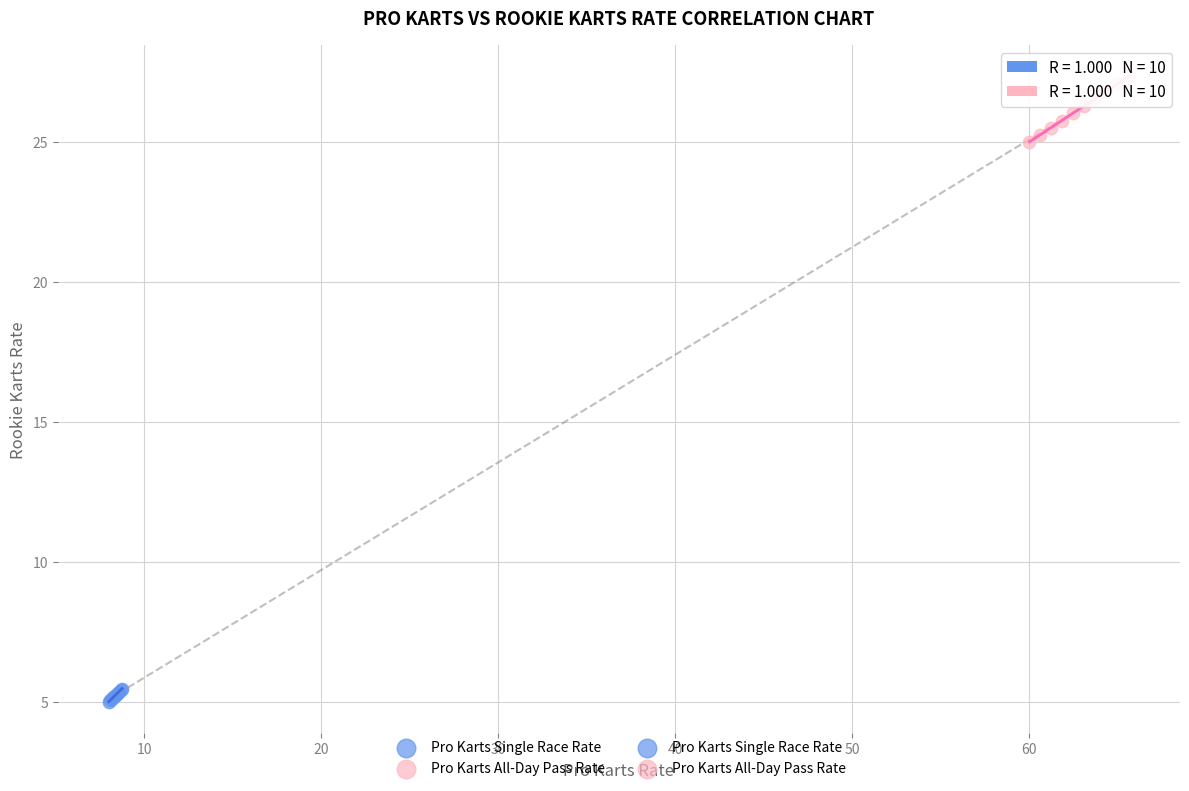

Which series reaches the maximum Y coordinate?

Pro Karts All-Day Pass Rate